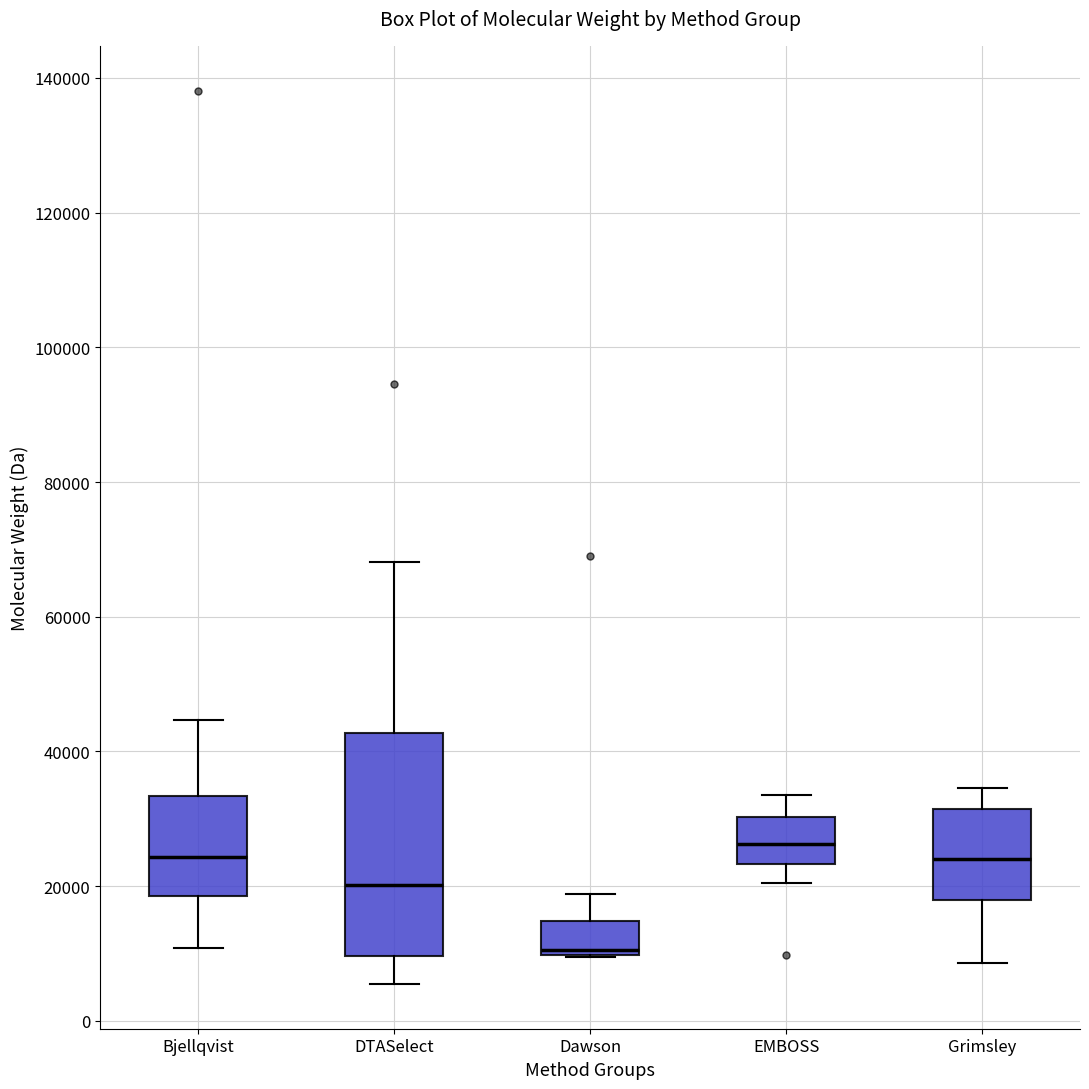

Reading left to right, transcribe this box plot: for each box, give where its median line is, the range the box spans, and where its two whiskers end, as read against the y-axis. The values are not printed on the chart, so give them approximately, as read against the axis.

Bjellqvist: median 24000, box 18000 to 34000, whiskers 10000 to 44000
DTASelect: median 20000, box 10000 to 42000, whiskers 6000 to 68000
Dawson: median 10000 (just above the box's lower edge), box 10000 to 14000, whiskers 10000 to 18000
EMBOSS: median 26000, box 24000 to 30000, whiskers 20000 to 34000
Grimsley: median 24000, box 18000 to 32000, whiskers 8000 to 34000